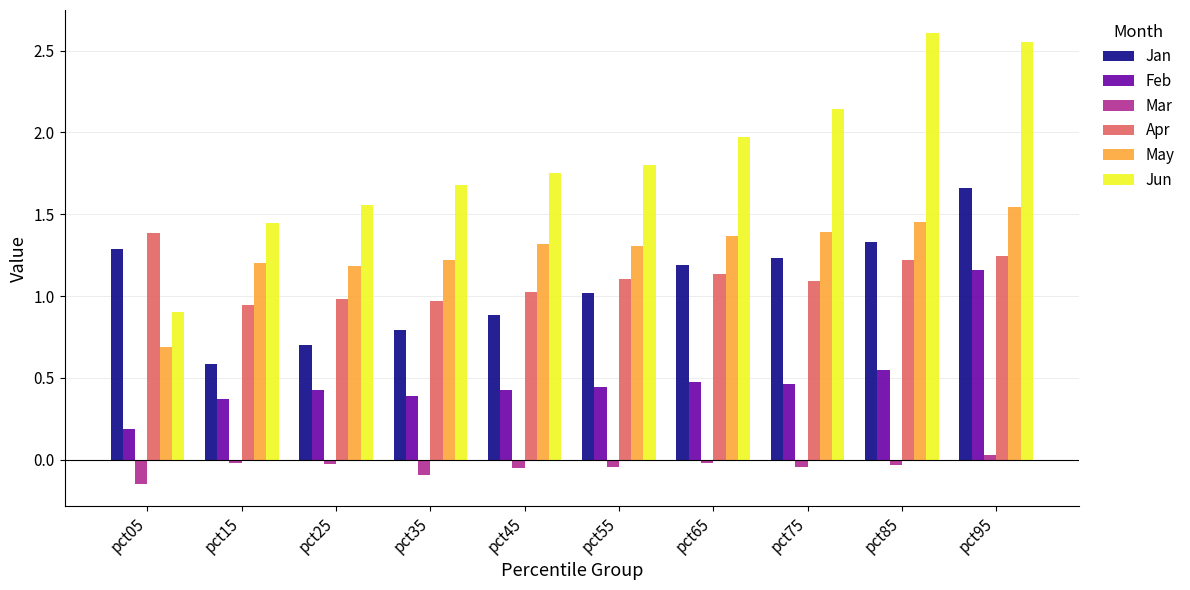

The value of Feb at pct25 is 0.4. True or false?

True